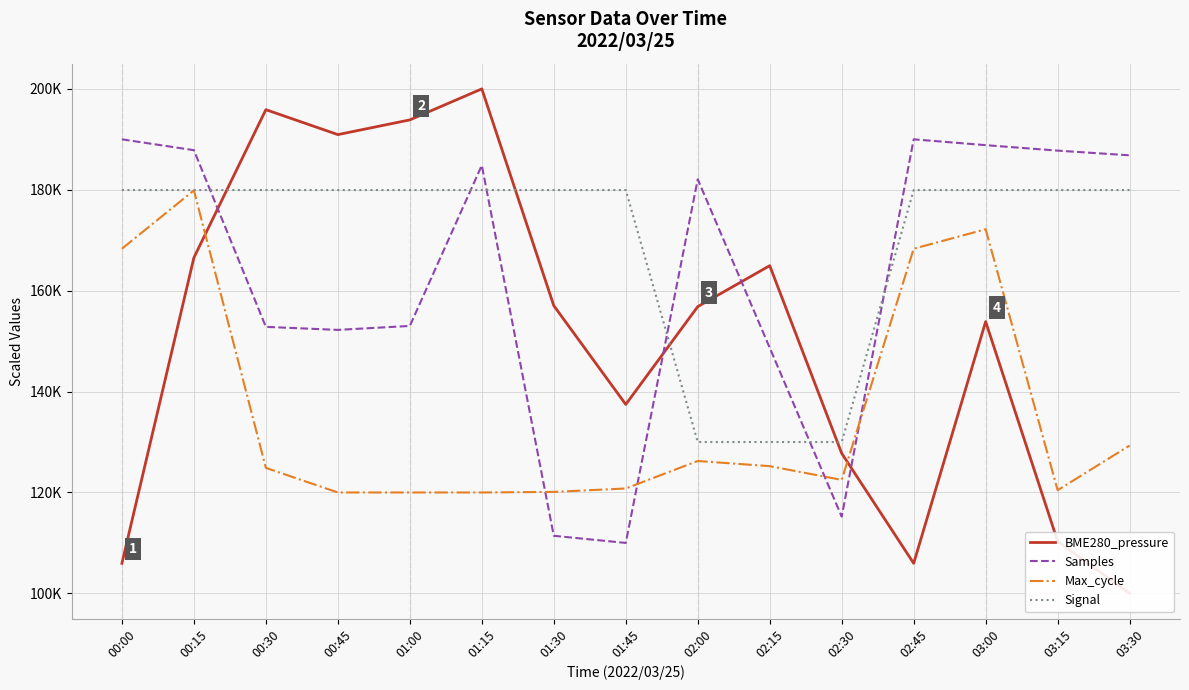

Where is the first local maximum for Max_cycle?

00:15